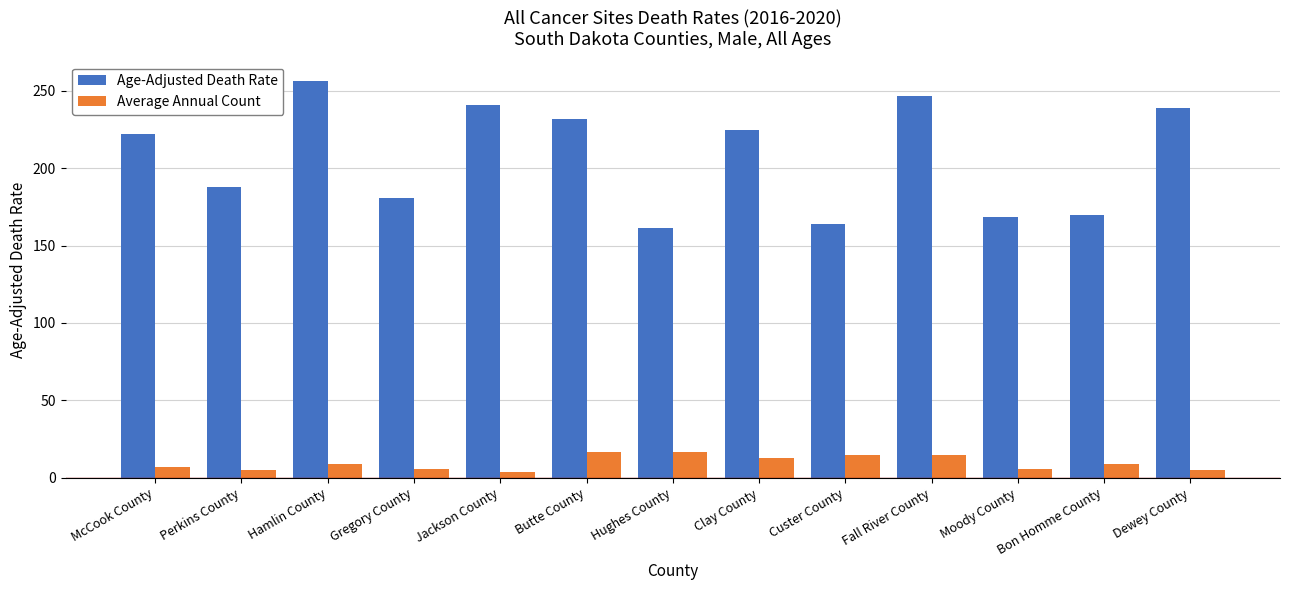

Which series has the largest total across all categories?

Age-Adjusted Death Rate